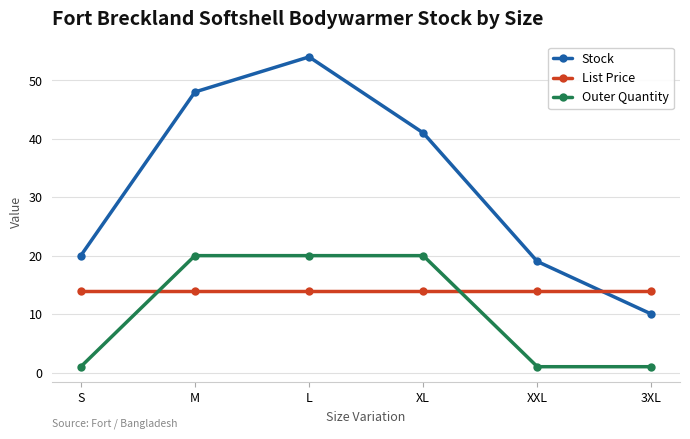

After their last crossing, which series has the higher values: List Price or Stock?

List Price